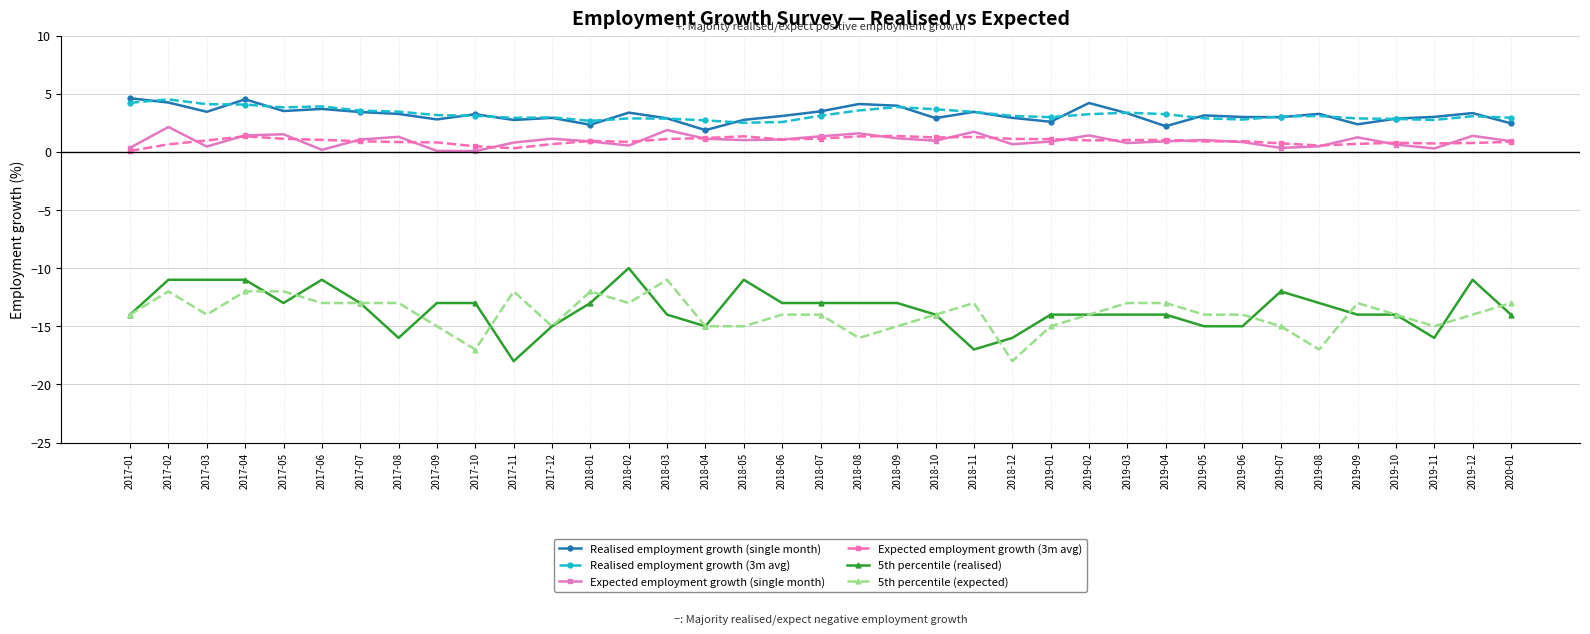

What is the lowest value of the 5th percentile (expected) series?

-18.0